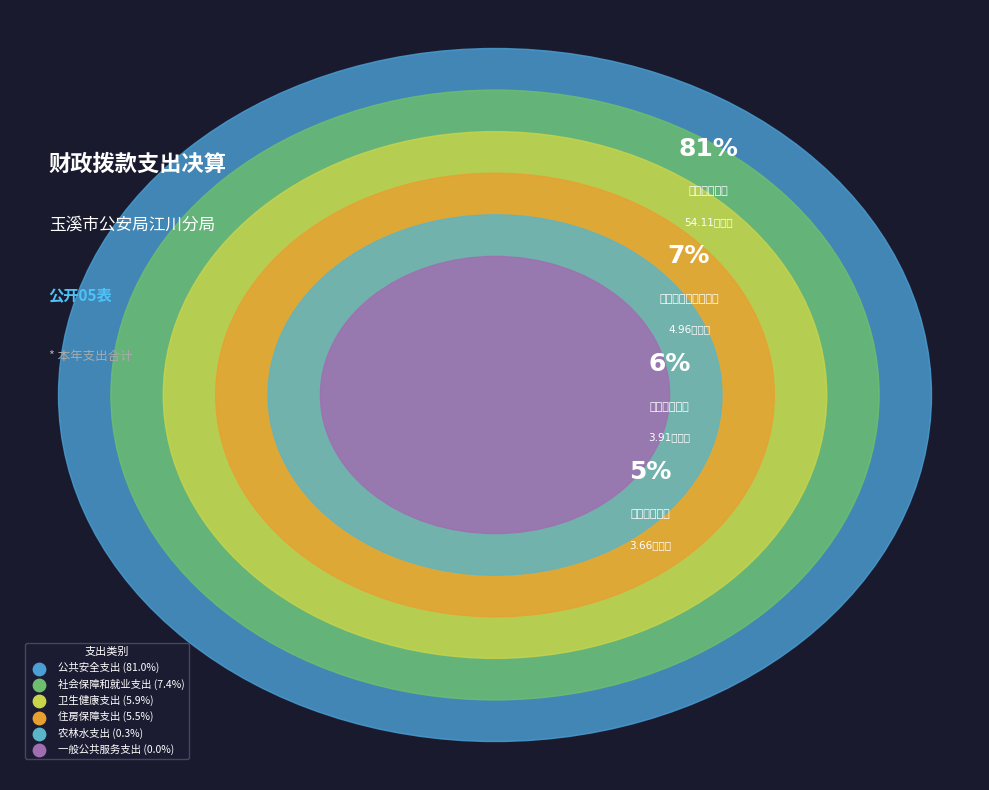

To the nearest percent, what is the difference between the largest and smallest slice percentages?

81%